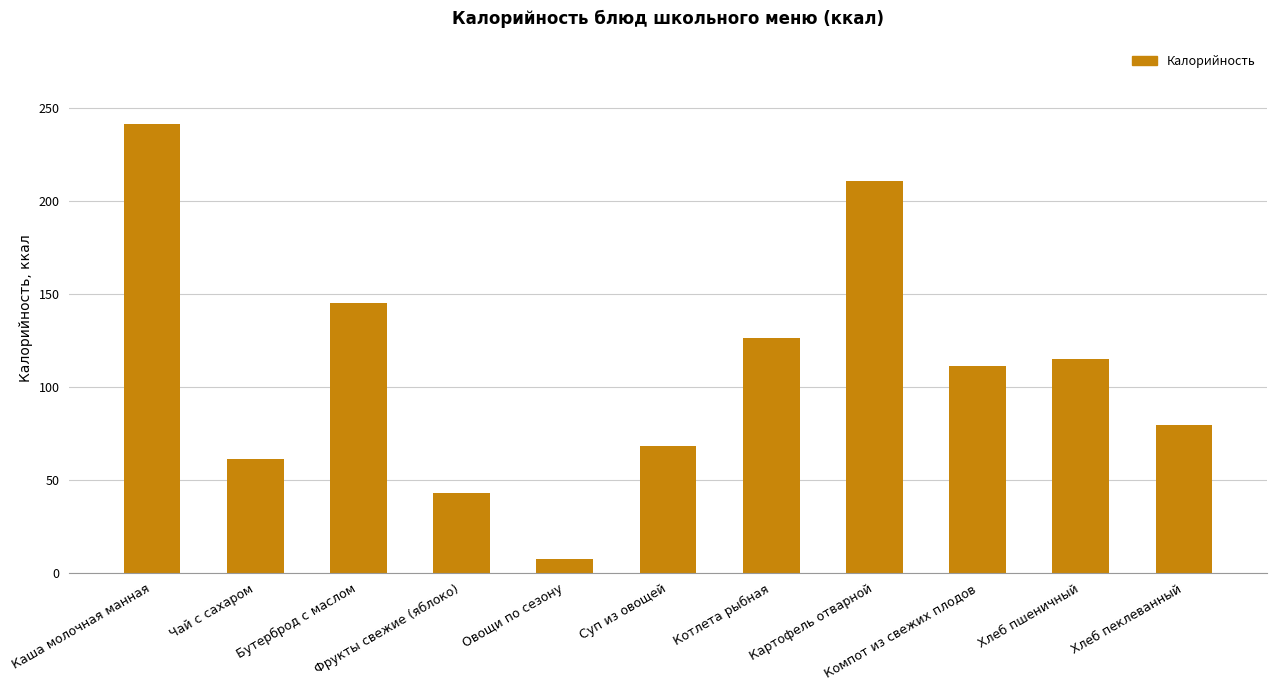

The chart shows a value of 13.5 at Чай с сахаром. True or false?

False